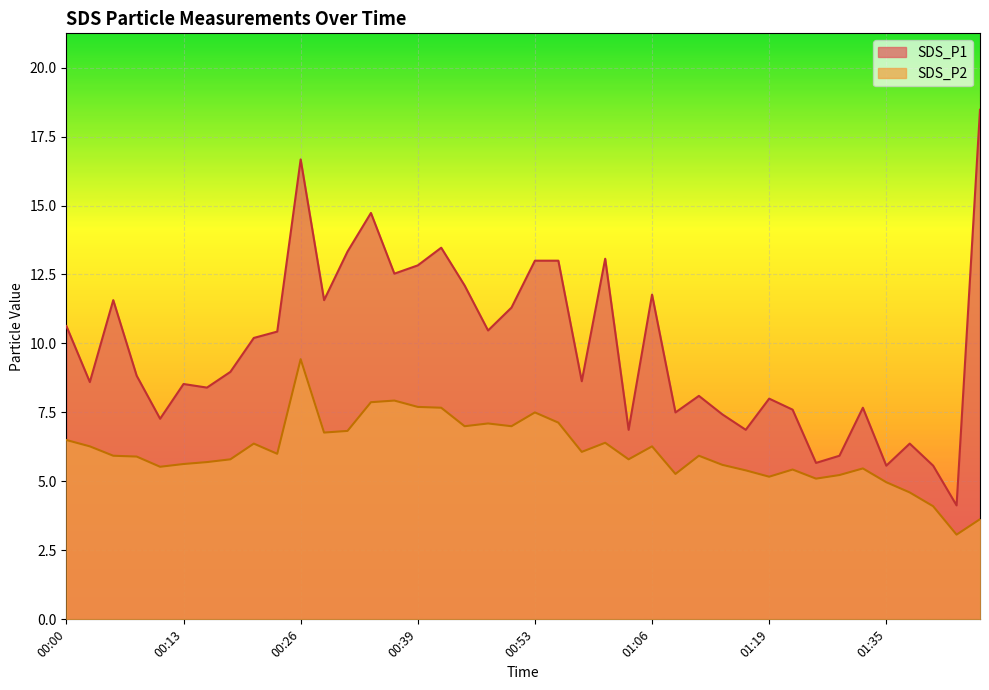

What are all the series names shown in the legend?

SDS_P1, SDS_P2